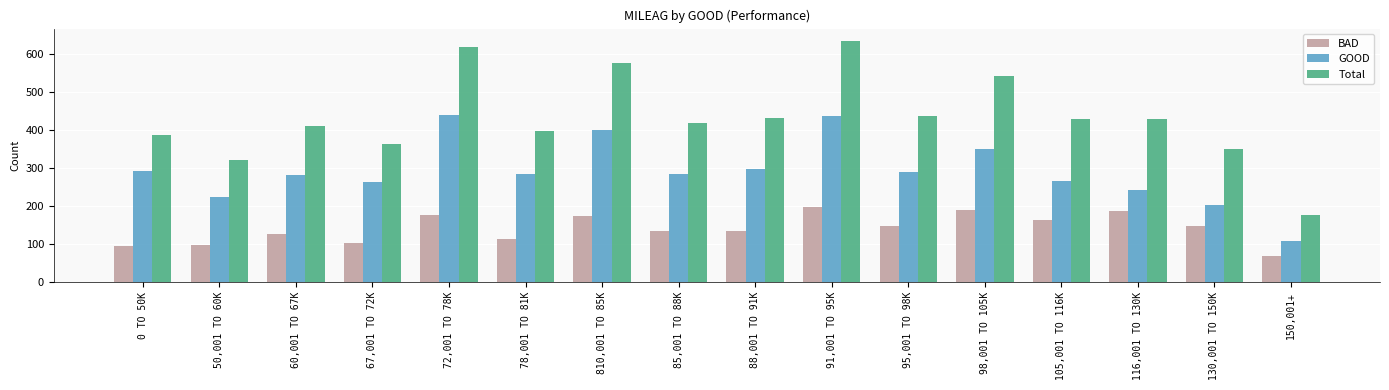

How many bars are there in each group?

3